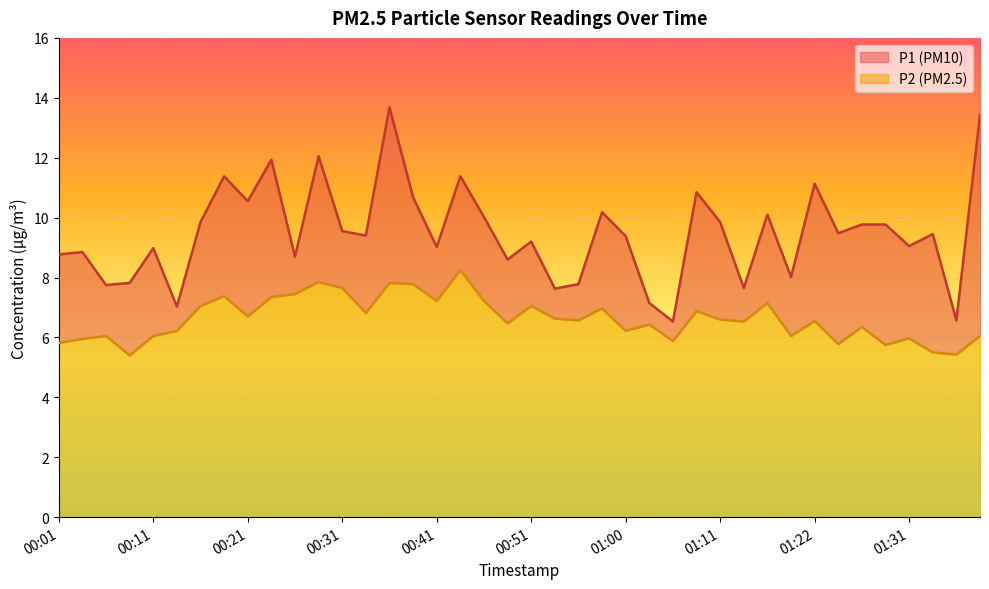

The value of P1 at 00:19 is 3.3. True or false?

False